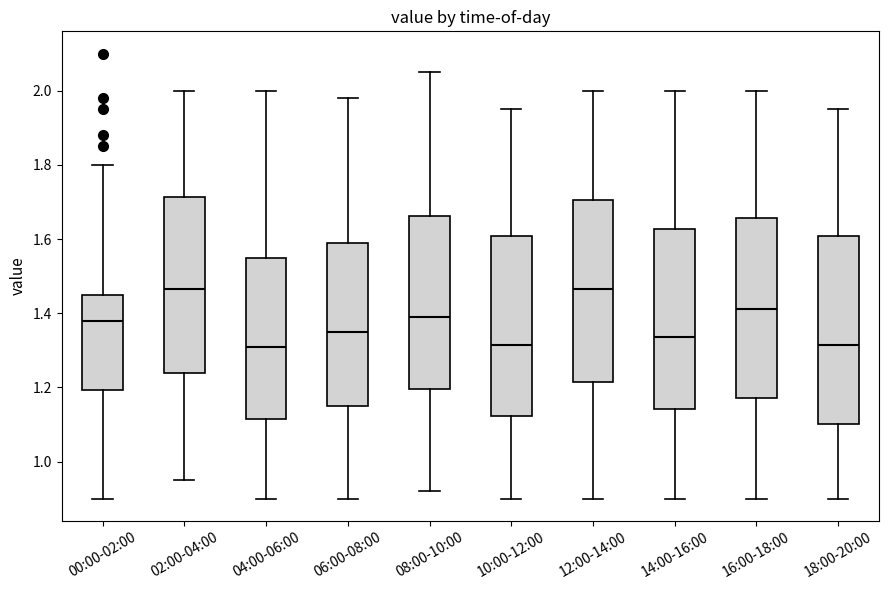

Reading left to right, read every box against the y-axis: the position of its median line, the range the box covers, and the ends of its whiskers. The values are not printed on the chart, so give them approximately, as read against the axis.

00:00-02:00: median 1.38, box 1.20 to 1.46, whiskers 0.90 to 1.80
02:00-04:00: median 1.46, box 1.24 to 1.72, whiskers 0.96 to 2.00
04:00-06:00: median 1.32, box 1.12 to 1.56, whiskers 0.90 to 2.00
06:00-08:00: median 1.36, box 1.16 to 1.60, whiskers 0.90 to 1.98
08:00-10:00: median 1.40, box 1.20 to 1.66, whiskers 0.92 to 2.06
10:00-12:00: median 1.32, box 1.12 to 1.60, whiskers 0.90 to 1.96
12:00-14:00: median 1.46, box 1.22 to 1.70, whiskers 0.90 to 2.00
14:00-16:00: median 1.34, box 1.14 to 1.62, whiskers 0.90 to 2.00
16:00-18:00: median 1.42, box 1.18 to 1.66, whiskers 0.90 to 2.00
18:00-20:00: median 1.32, box 1.10 to 1.60, whiskers 0.90 to 1.96